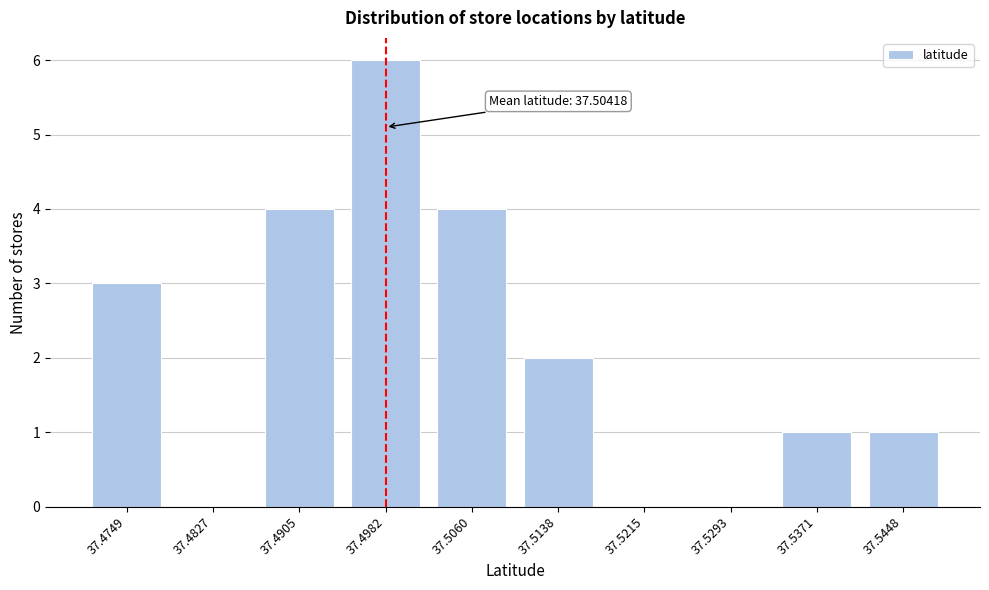

Reading left to right, transcribe all the data shown in this chart.

37.4749=3	37.4827=0	37.4905=4	37.4982=6	37.5060=4	37.5138=2	37.5215=0	37.5293=0	37.5371=1	37.5448=1